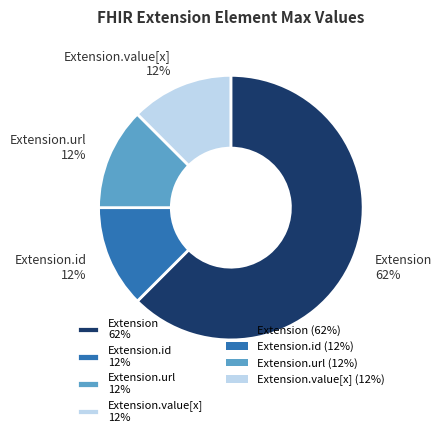

Do Extension.id 12% and Extension 62% together represent more than half of the pie?

Yes